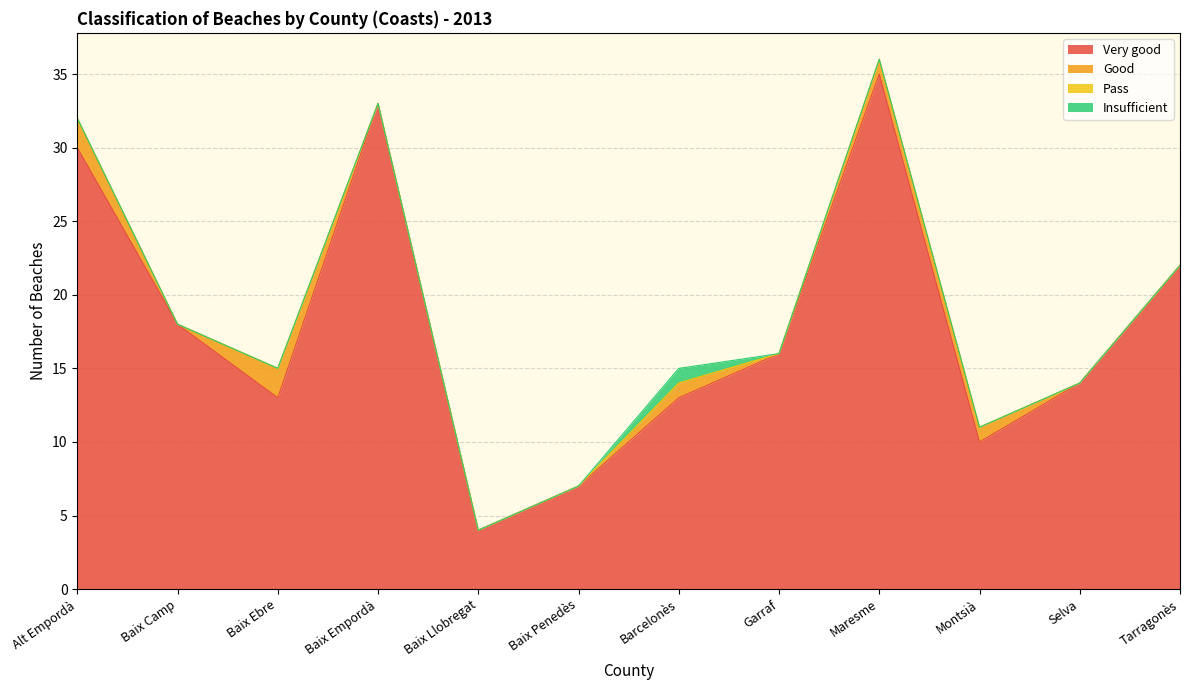

How many lines are shown in the chart?

4